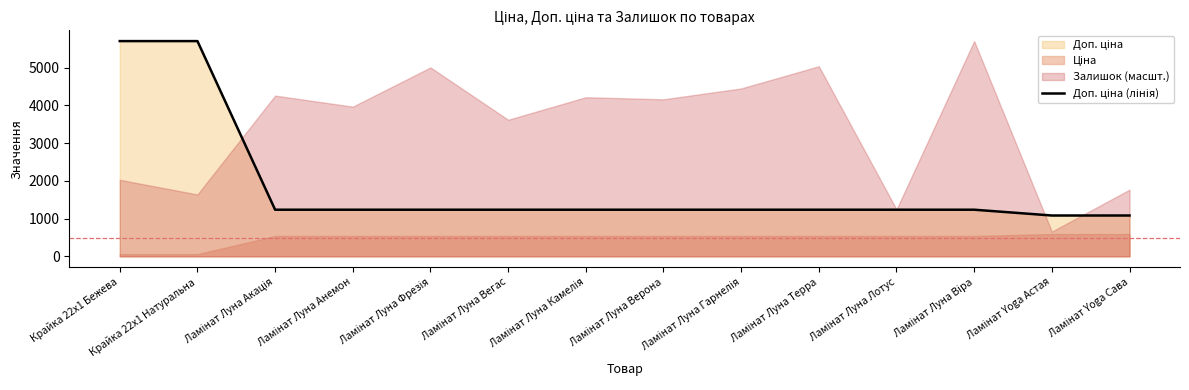

Which has a higher value, Ламінат Луна Анемон or Крайка 22x1 Натуральна?

Крайка 22x1 Натуральна